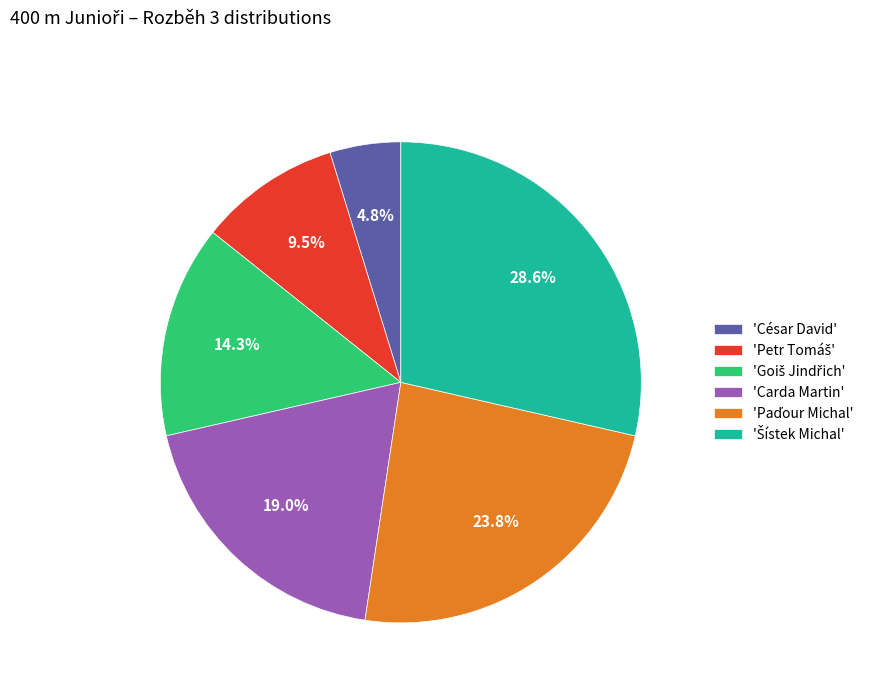

Which slice is the smallest?

'César David'